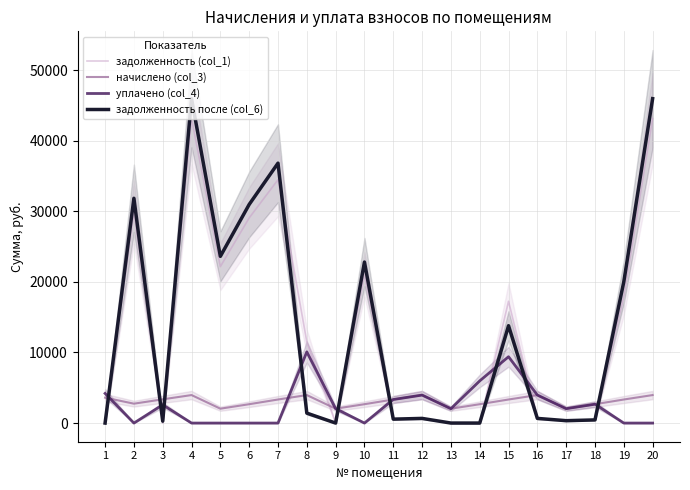

What is the sum of all задолженность (col_1) values?

272320.9